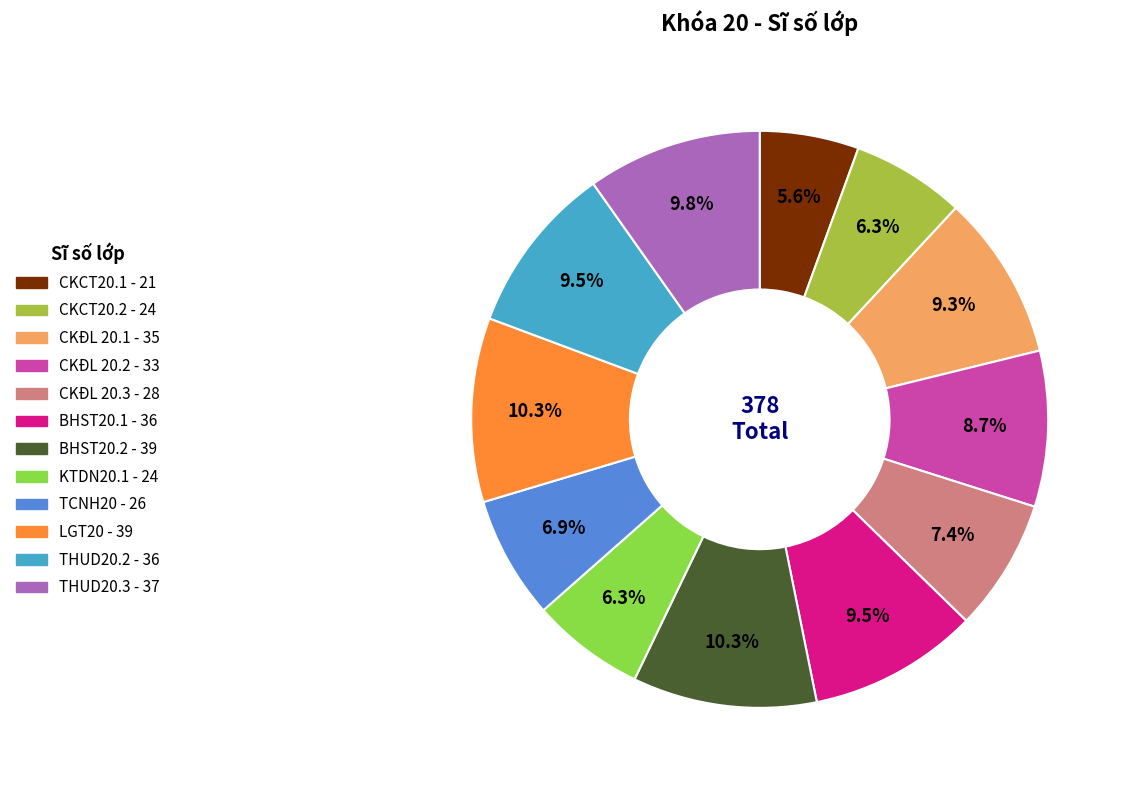

Is there a majority slice in this chart?

No